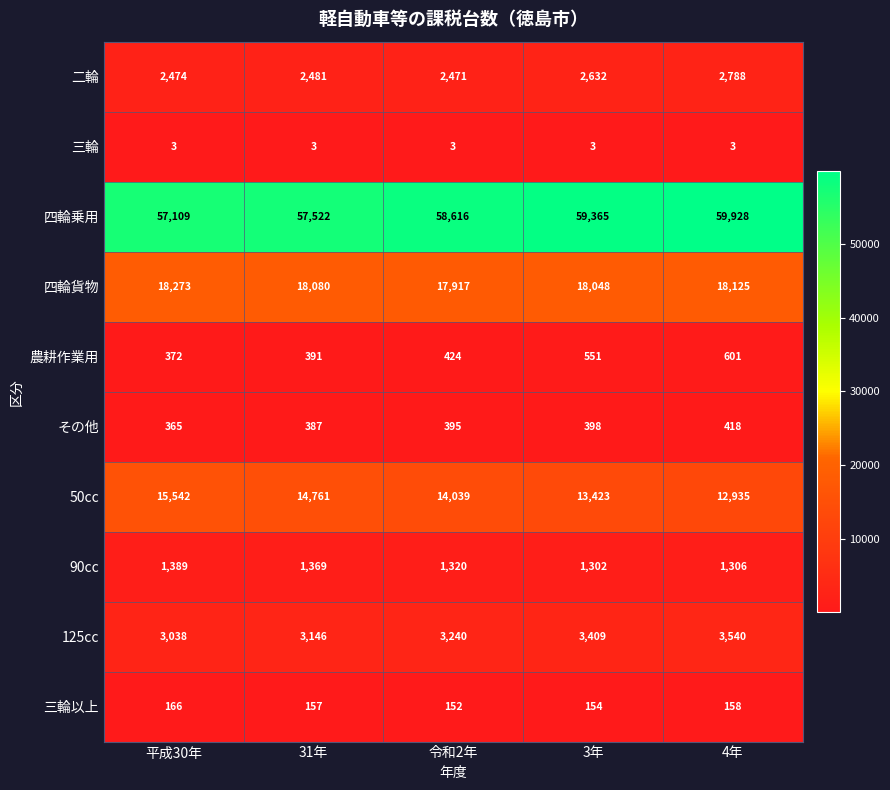

True or false: 三輪 has a value of 3 at 31年.

True